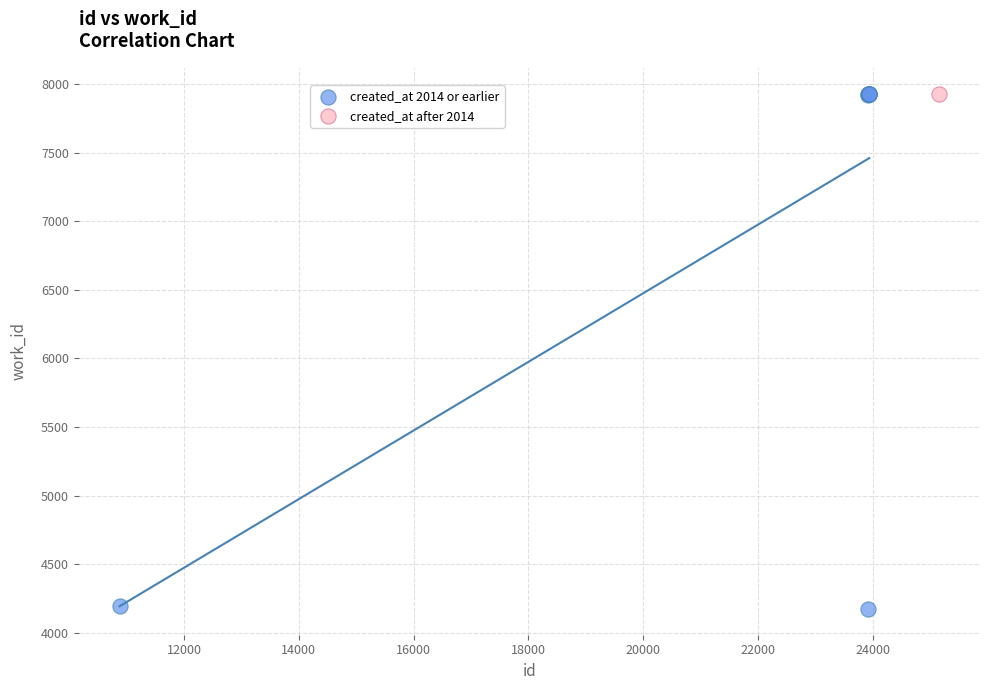

What are all the series names shown in the legend?

created_at 2014 or earlier, created_at after 2014